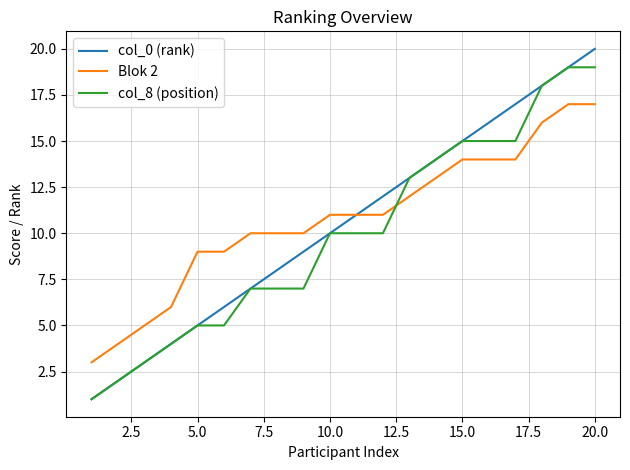

How many distinct data groups are displayed?

3